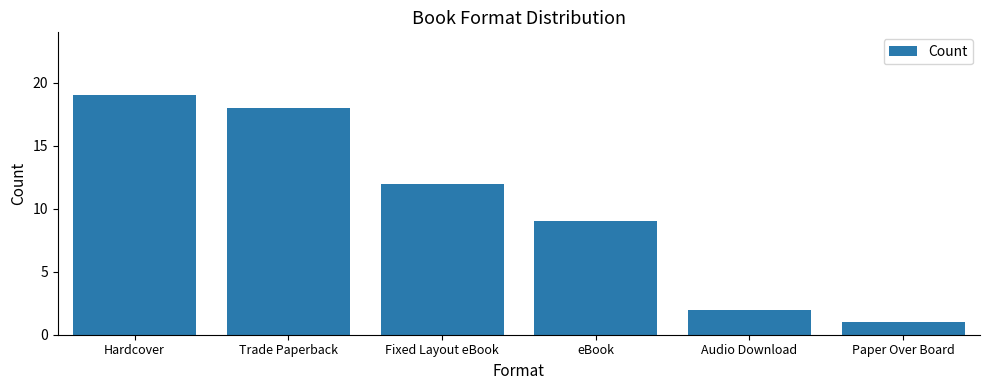

At which label does the data first exceed 12?

Hardcover